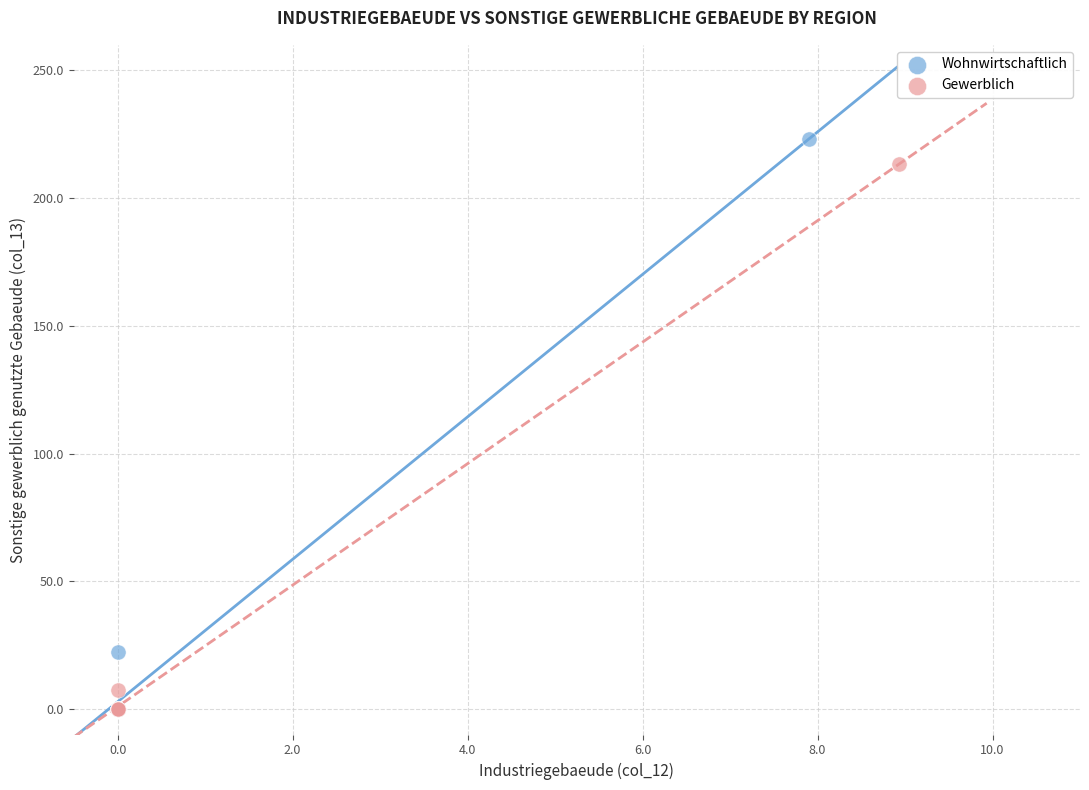

Which series reaches the maximum Y coordinate?

Wohnwirtschaftlich